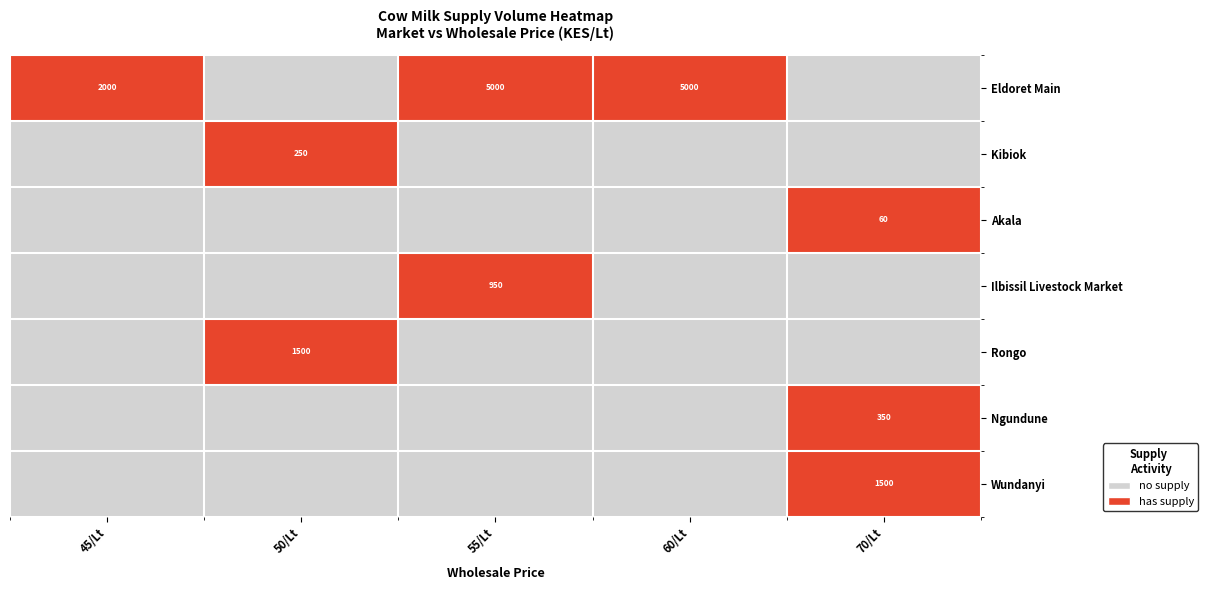

Is it true that Eldoret Main equals 5000 at 60/Lt?

True